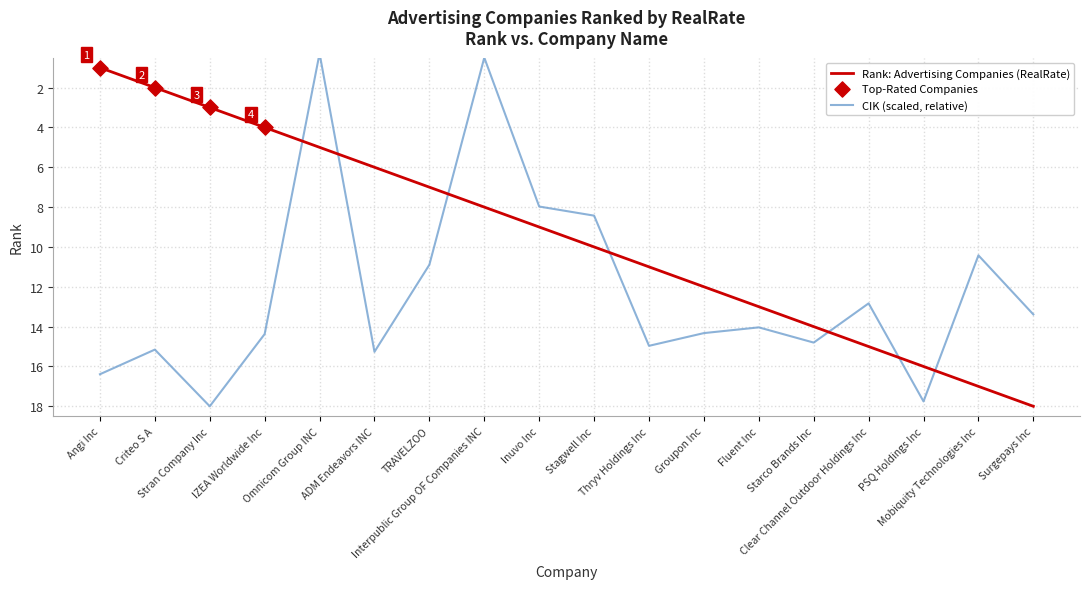

Approximately how many times larger is the value at Angi Inc compared to Mobiquity Technologies Inc?

0.1